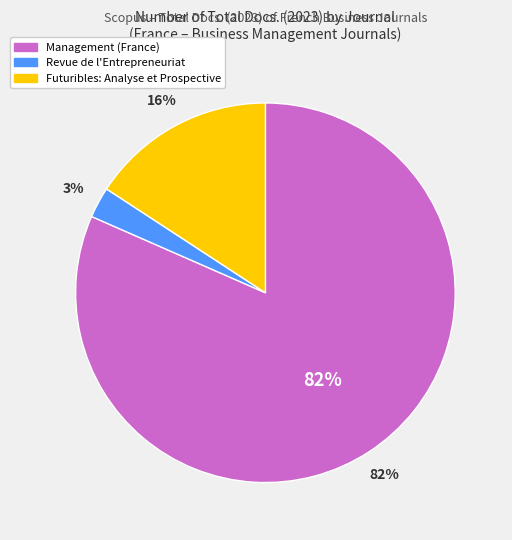

The Management (France) slice represents 82% of the pie. True or false?

True